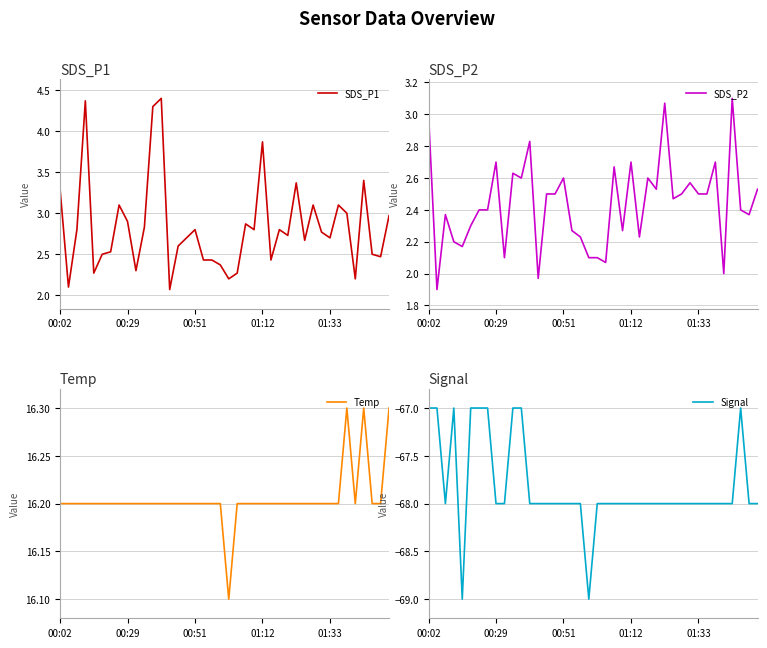

What is the minimum value for Signal?

-69